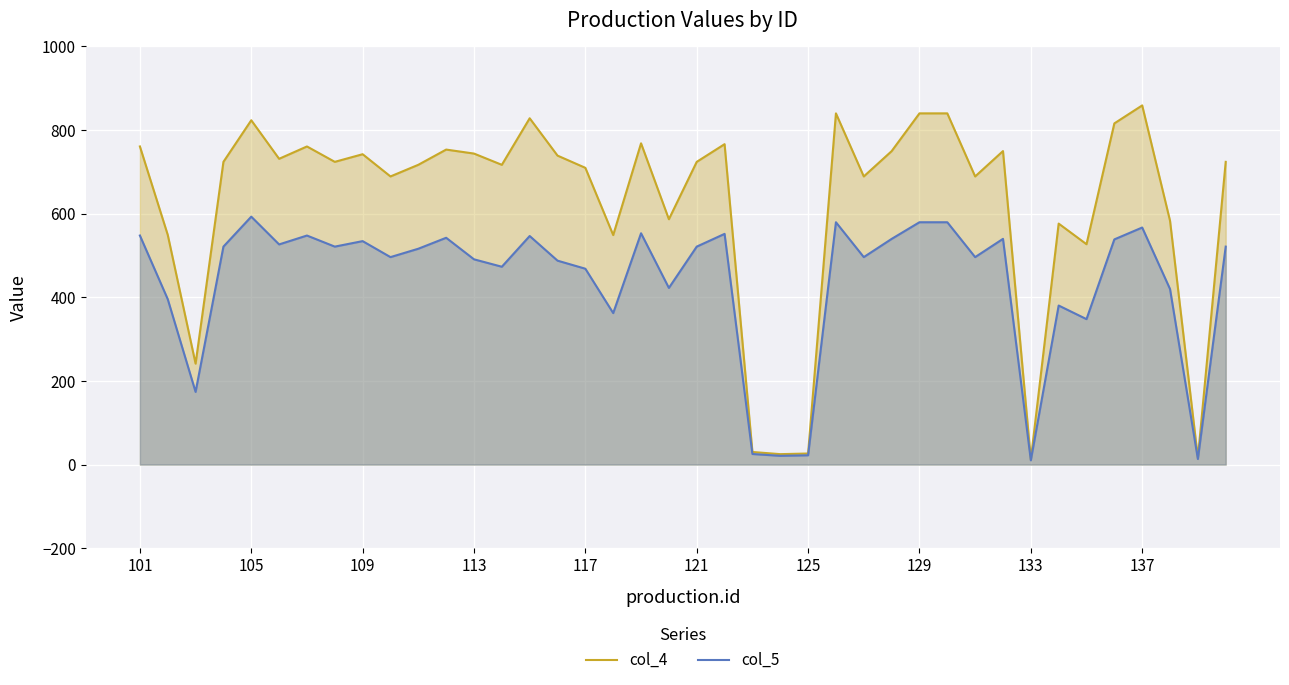

Reading left to right, what are all the values shown in this chart?

col_4: 760.5	549.2	241.3	723.7	823.1	731.0	760.5	723.7	741.9	688.8	716.6	753.0	743.5	716.6	827.9	738.6	709.4	548.6	768.0	586.5	723.7	766.0	30.1	24.9	26.5	839.6	688.8	749.2	839.6	839.6	688.8	749.4	12.2	576.1	526.8	815.6	858.6	582.8	15.9	723.7
col_5: 547.6	395.4	173.7	521.0	592.6	526.3	547.5	521.0	534.2	495.9	516.0	542.2	490.7	472.9	546.4	487.5	468.2	362.1	552.9	422.3	521.0	551.5	25.3	20.9	22.2	579.3	495.9	539.5	579.3	579.3	495.9	539.6	10.2	380.2	347.7	538.3	566.7	419.6	13.3	521.0